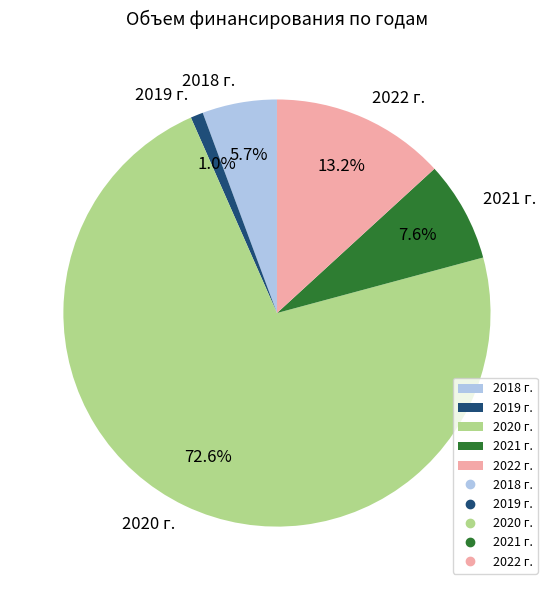

How many slices are in this pie chart?

5